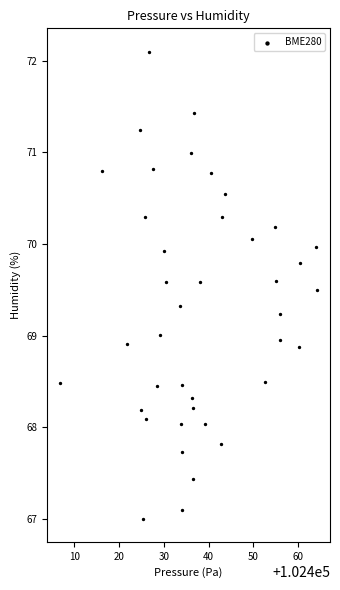

What is the range of Y values (max minus min)?

5.1